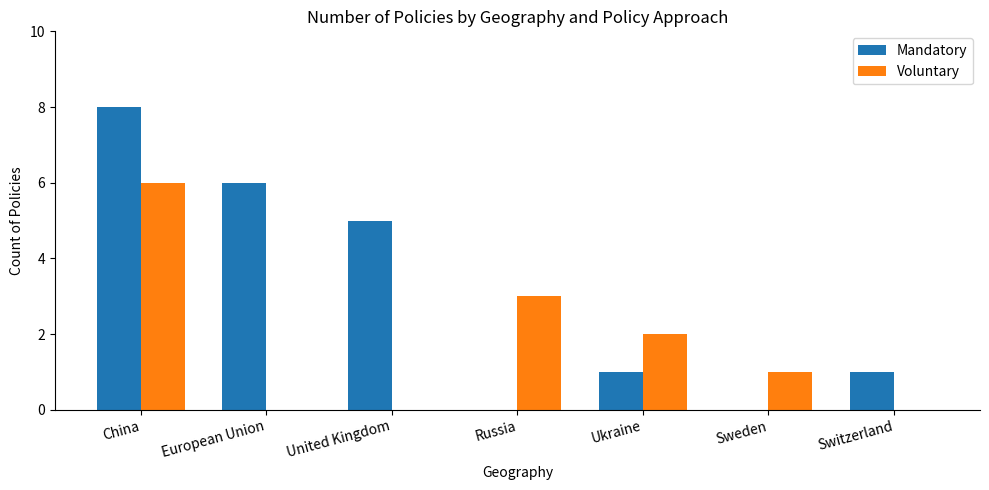

What is the highest value of the Voluntary series?

6